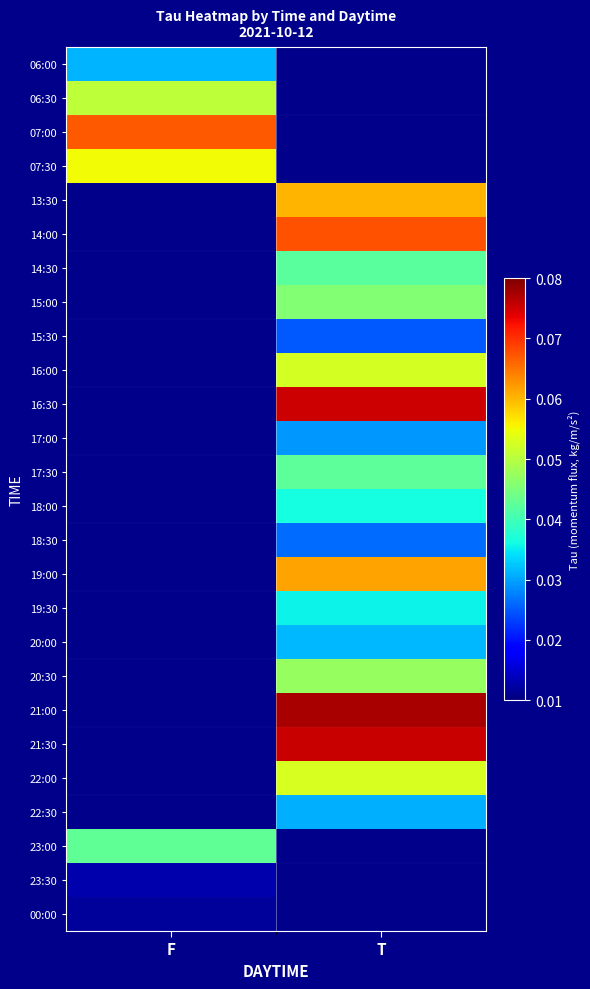

What is the maximum value shown in the chart?

0.1